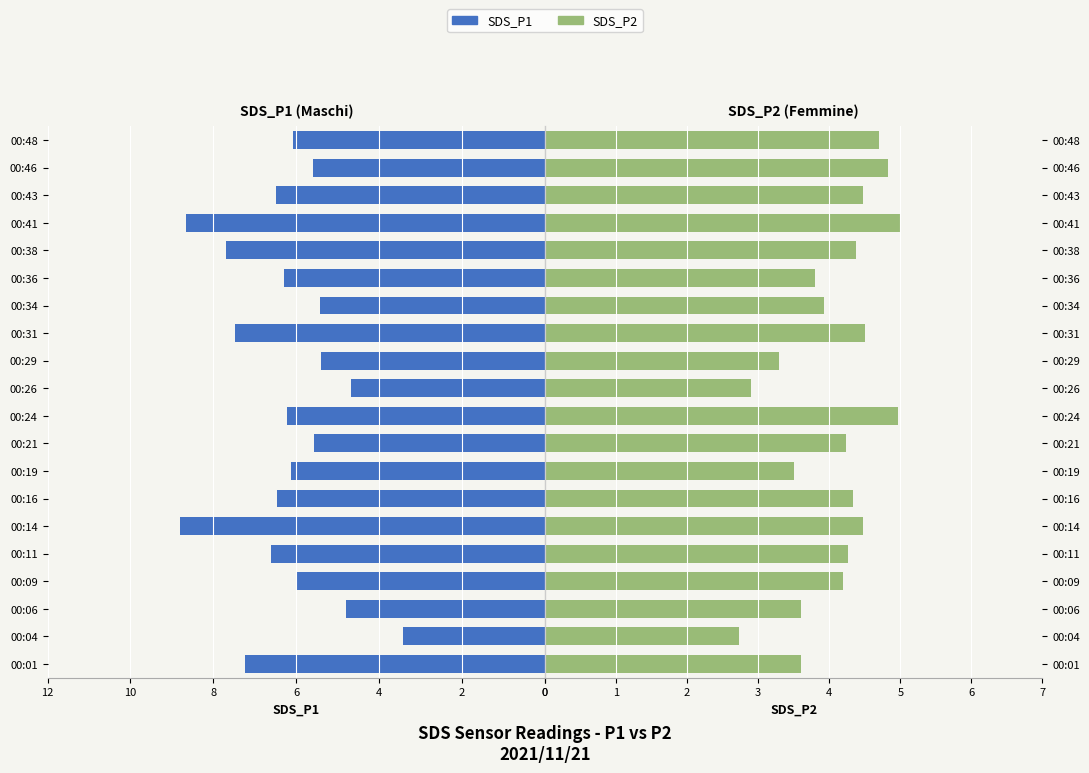

The value of SDS_P1 at 00:48 is 3.3. True or false?

False